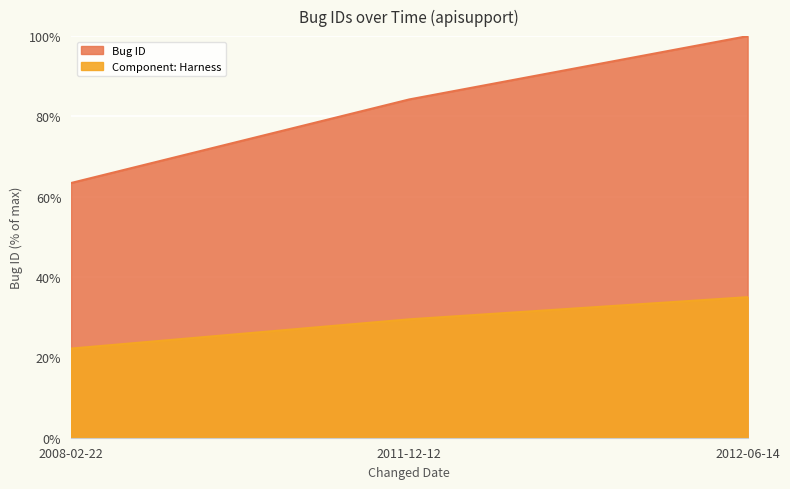

What is the minimum value shown in the chart?

63.4